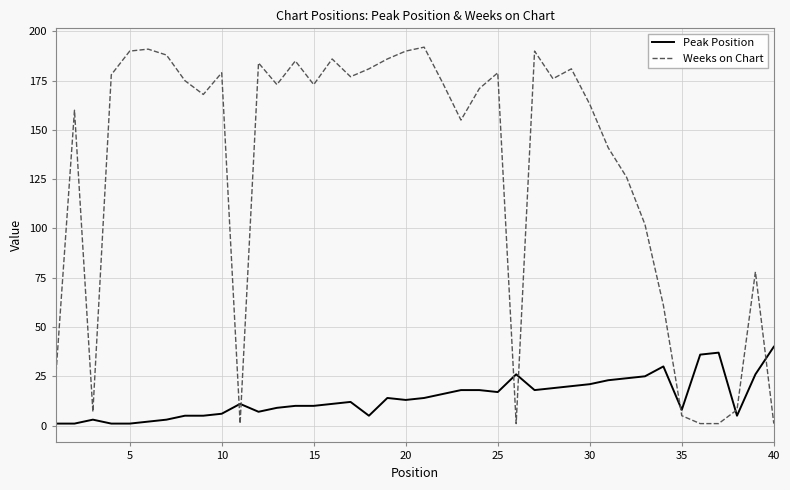

Which series has the widest spread of values?

Weeks on Chart